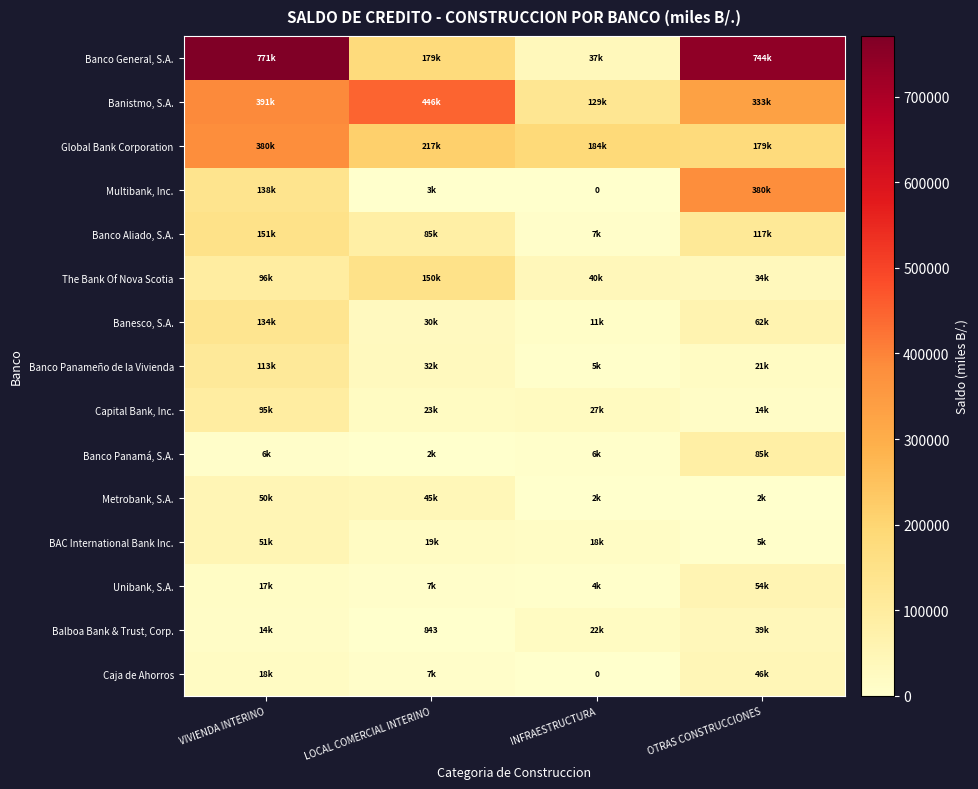

Which category has the lowest value across all series?

INFRAESTRUCTURA